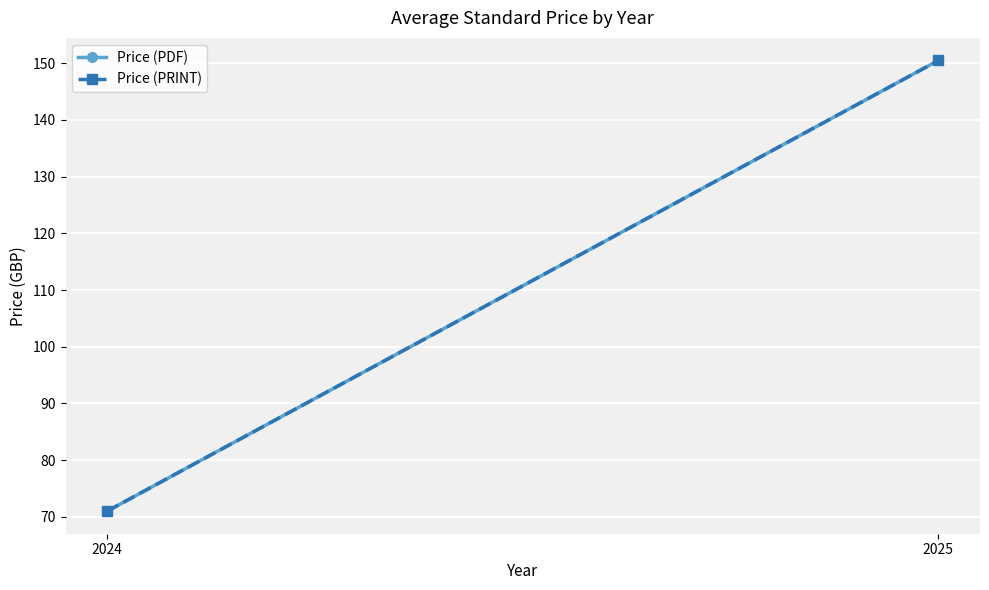

The Price (PDF) series shows 71.0 at 2024. True or false?

True